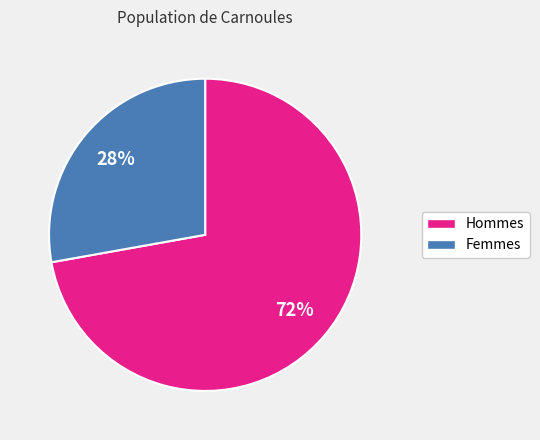

To the nearest percent, what is the average slice percentage?

50%